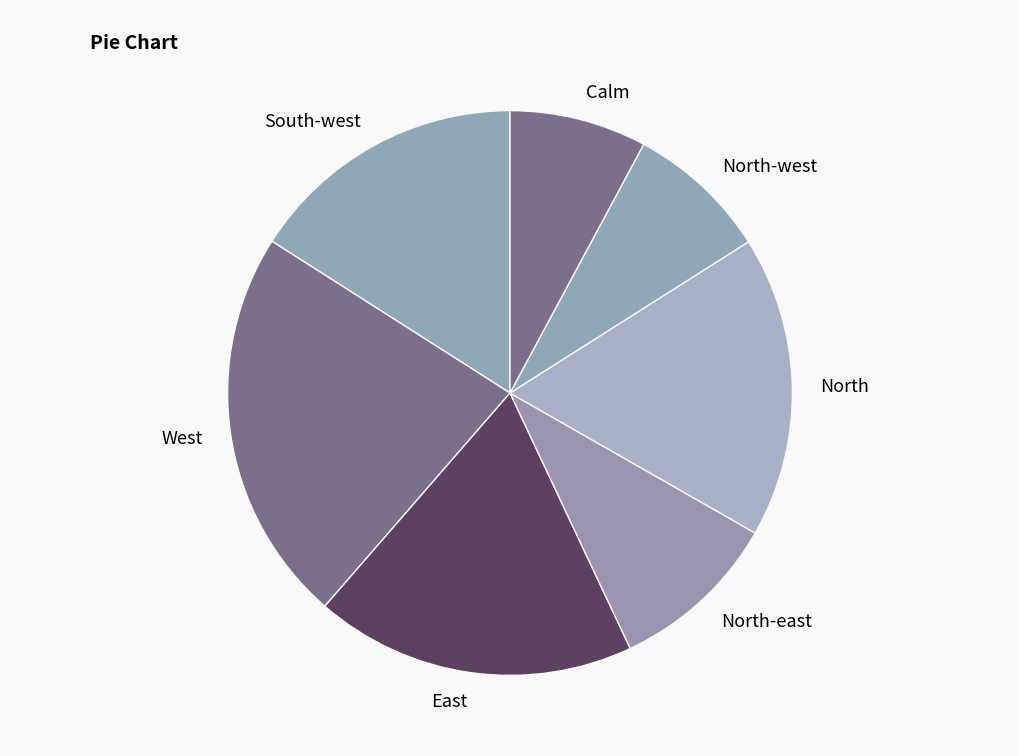

Does West represent more than half of the total?

No